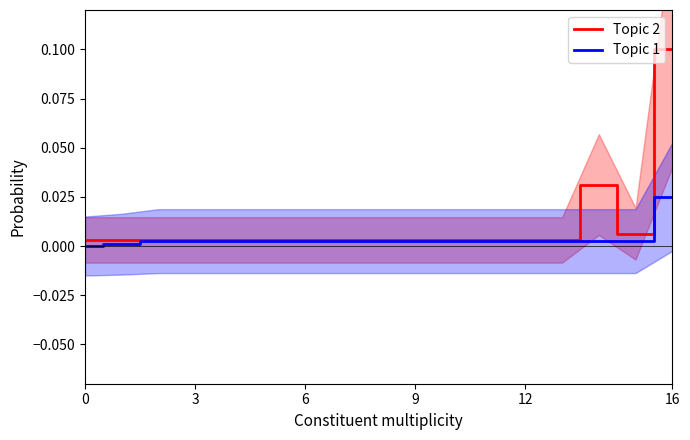

What are all the series names shown in the legend?

Topic 2, Topic 1